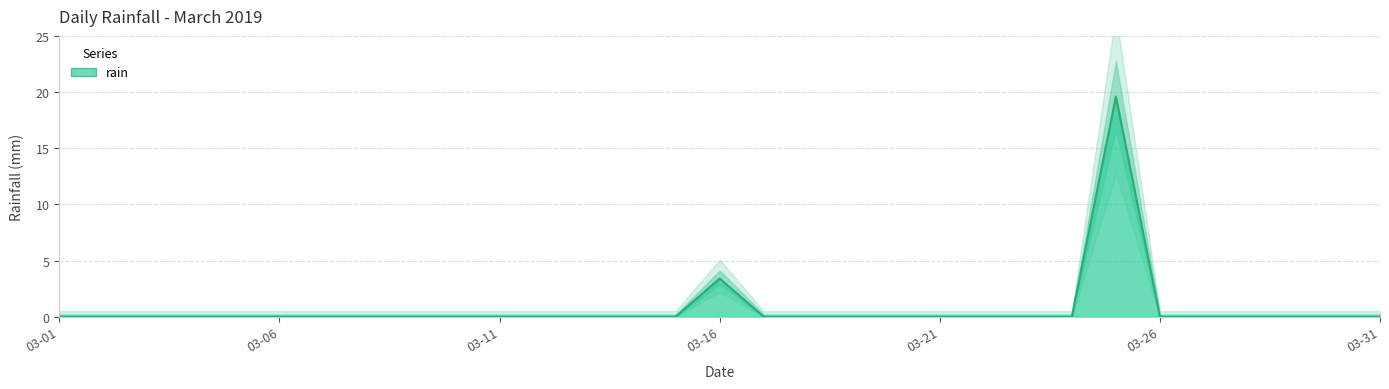

Which label corresponds to the largest value in the chart?

2019-03-25